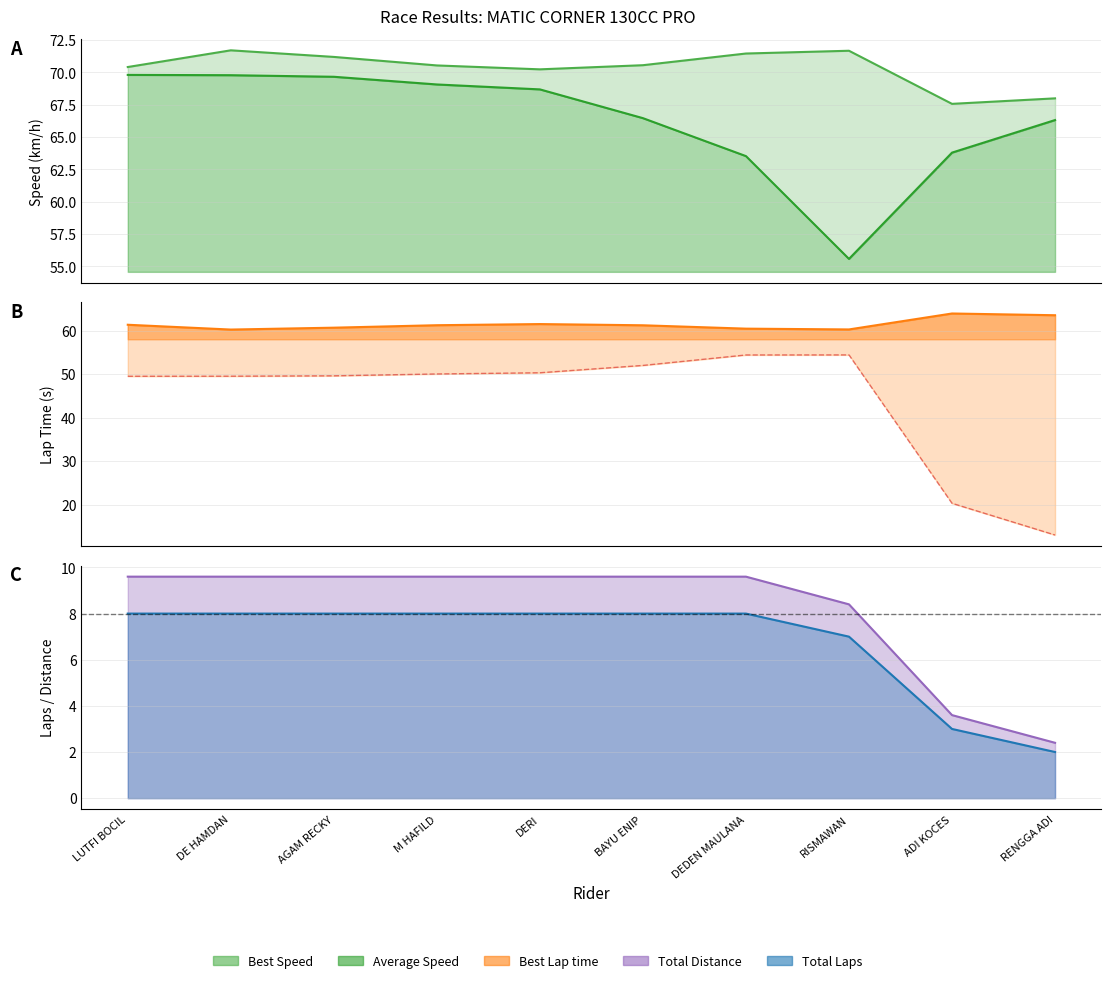

True or false: Average Speed has a value of 63.8 at ADI KOCES.

True